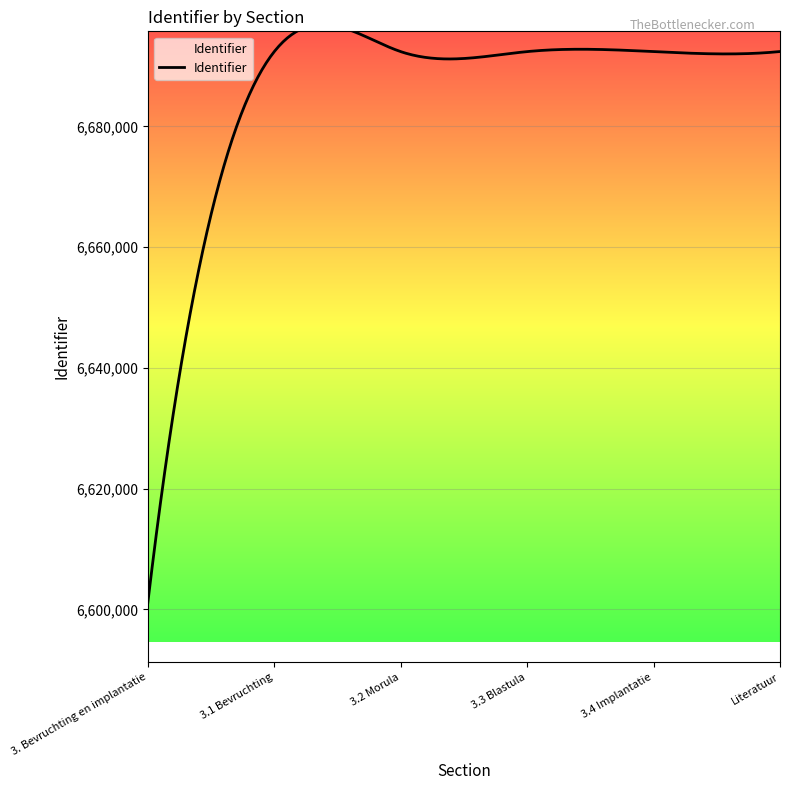

What is the label of the 3rd point from the left?

3.2 Morula